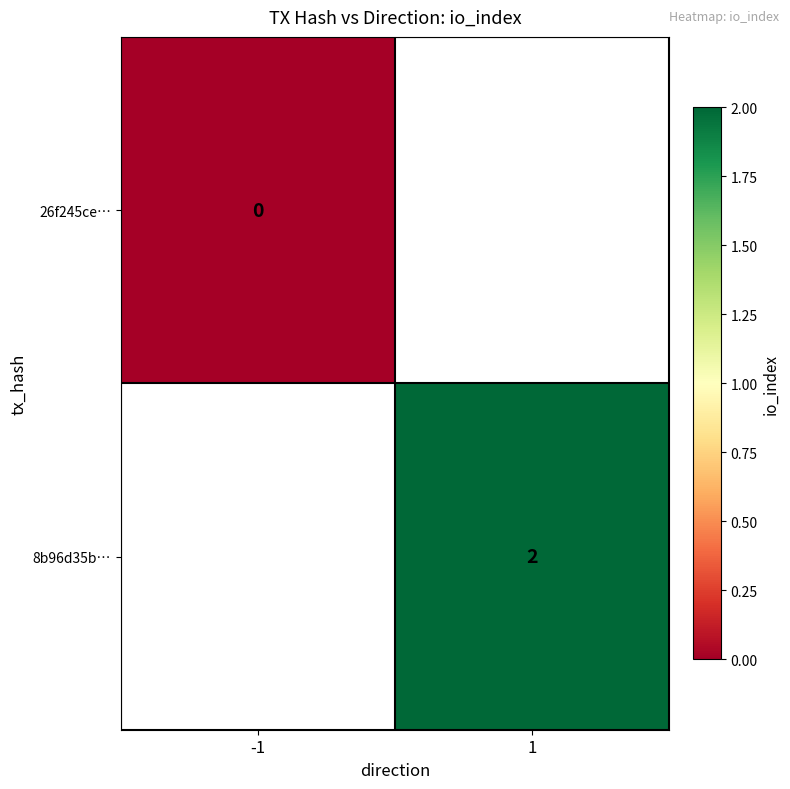

True or false: 8b96d35b… has a value of 4 at 1.

False